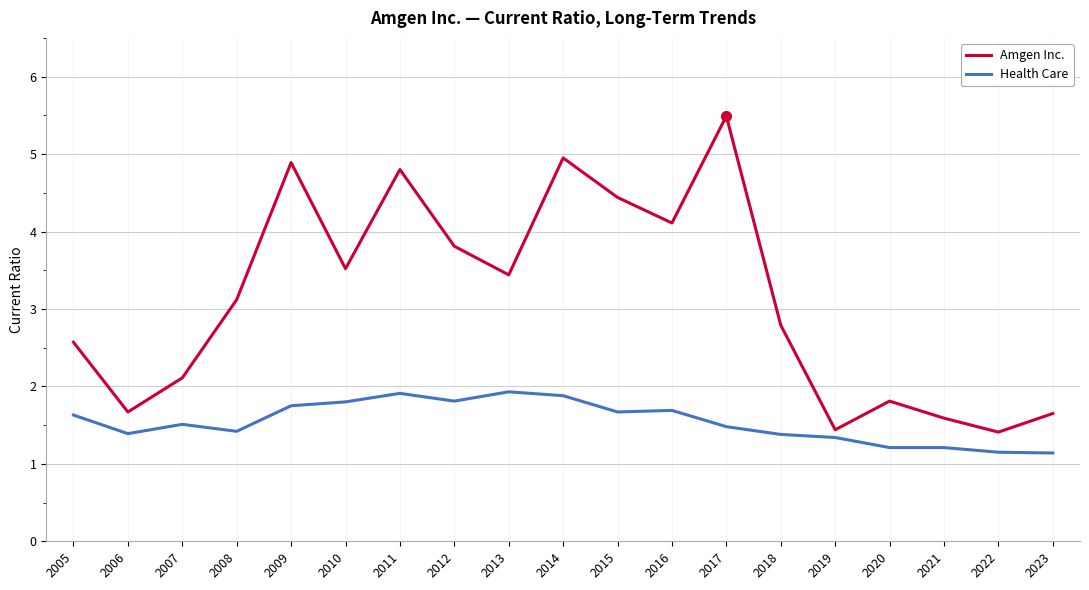

What is the lowest value of the Amgen Inc. series?

1.4